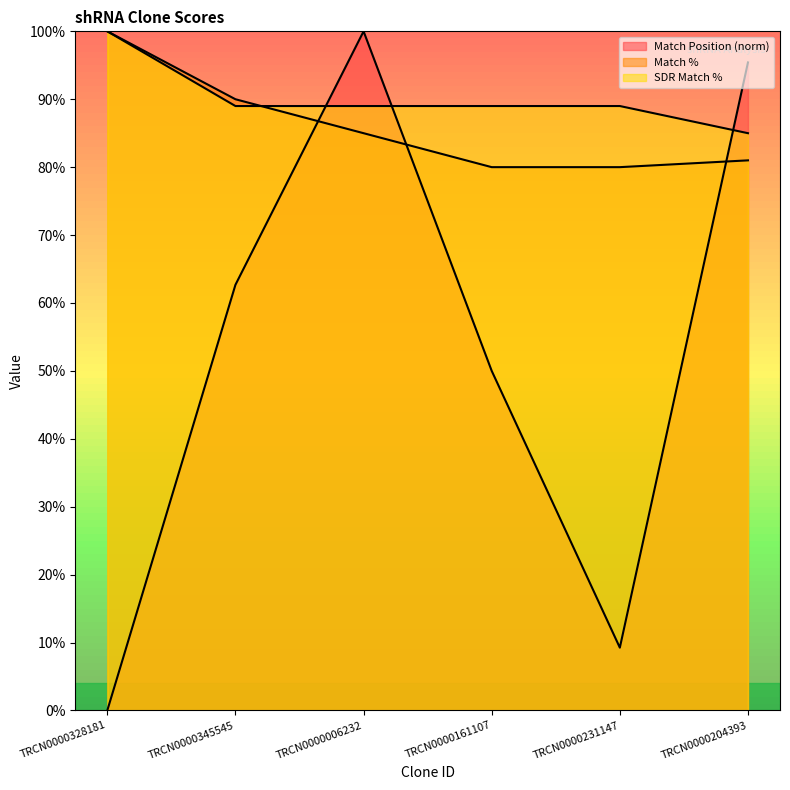

What is the difference between the highest and lowest values at TRCN0000231147?

79.8